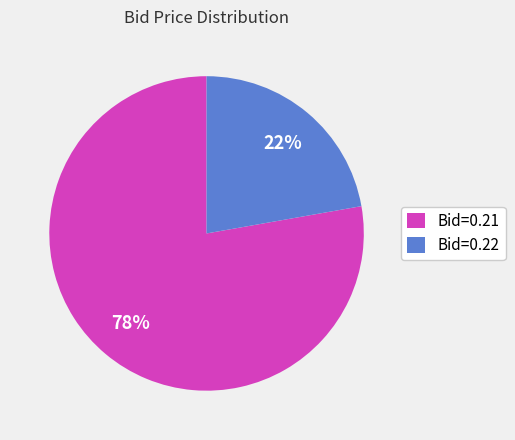

Which category has the biggest portion of the pie?

Bid=0.21